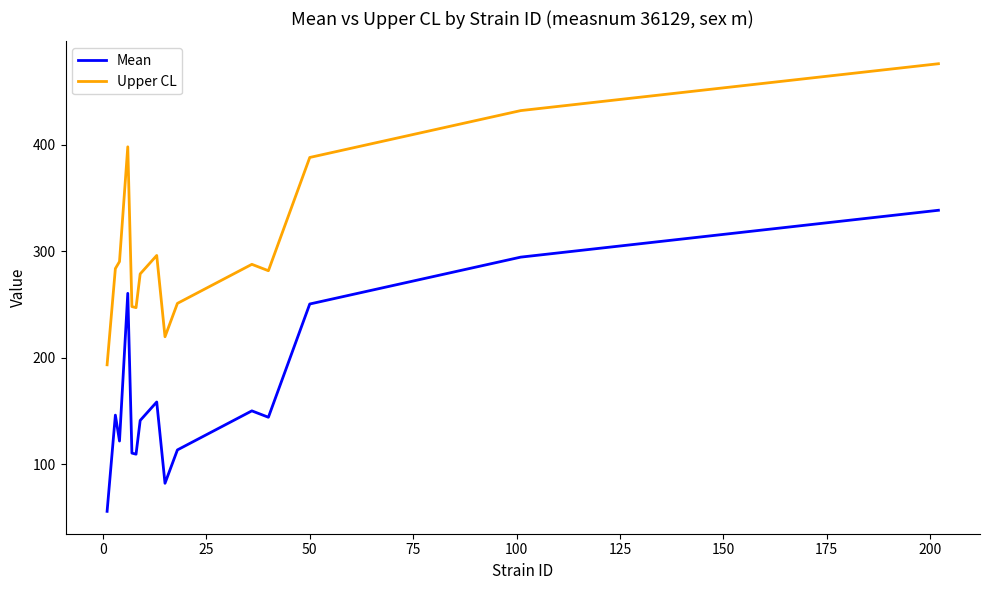

Rank the series by their average value, from highest to lowest.

Upper CL, Mean